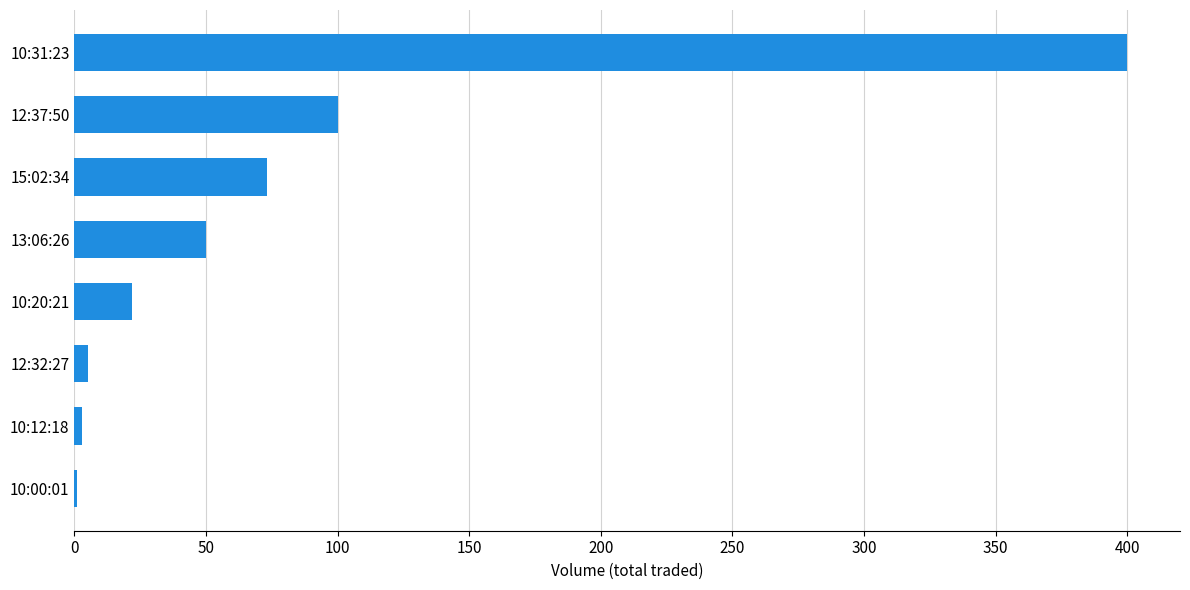

At which category does the chart reach its peak across all series?

10:31:23